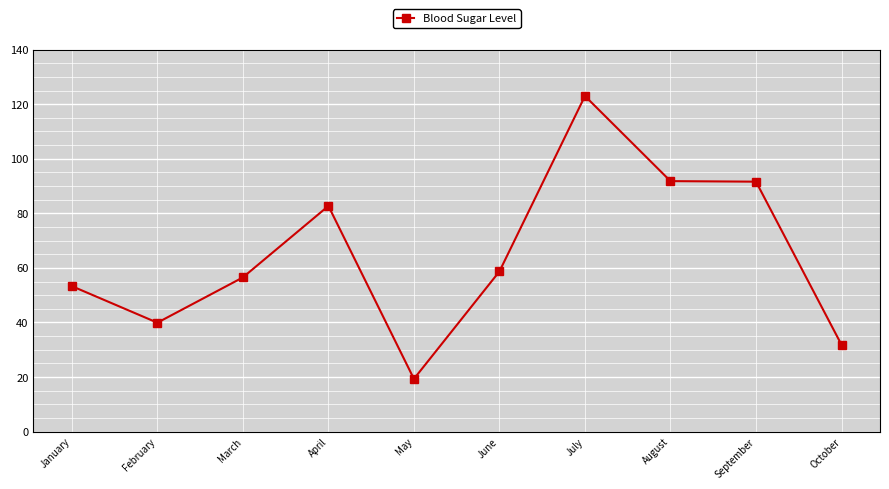

What is the greatest value displayed?

123000